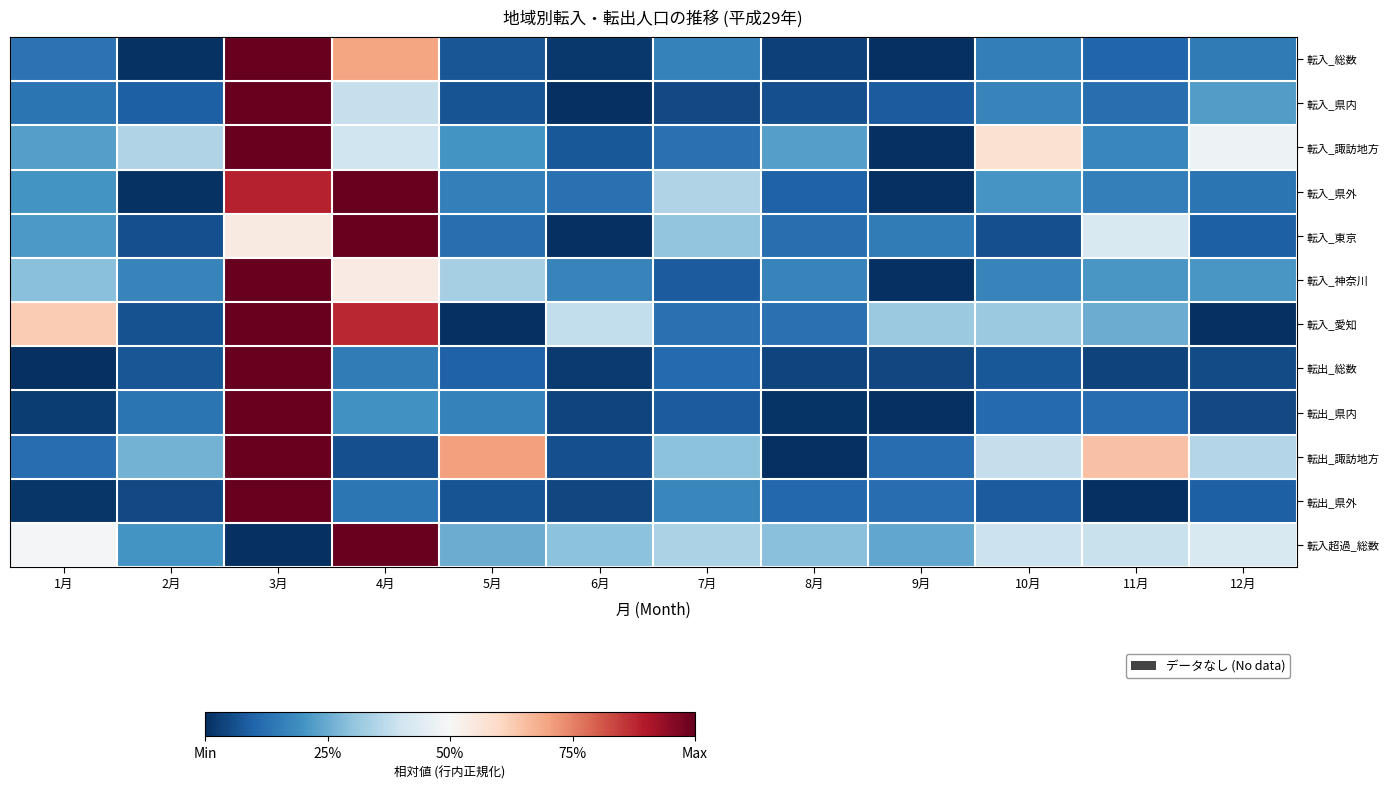

Which category has the highest value across all series?

3月